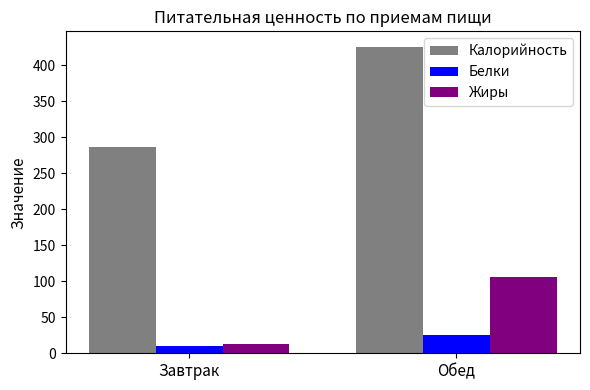

Which series has the widest spread of values?

Калорийность